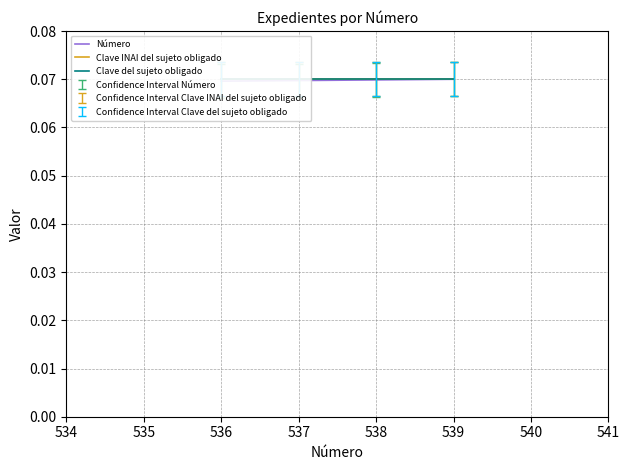

At how many categories does at least one series exceed 0?

4